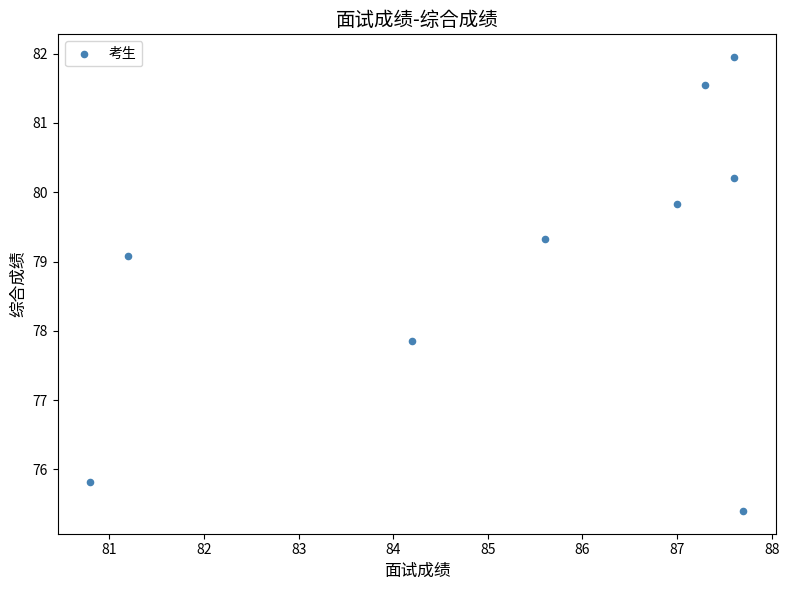

What is the range of X values (max minus min)?

6.9